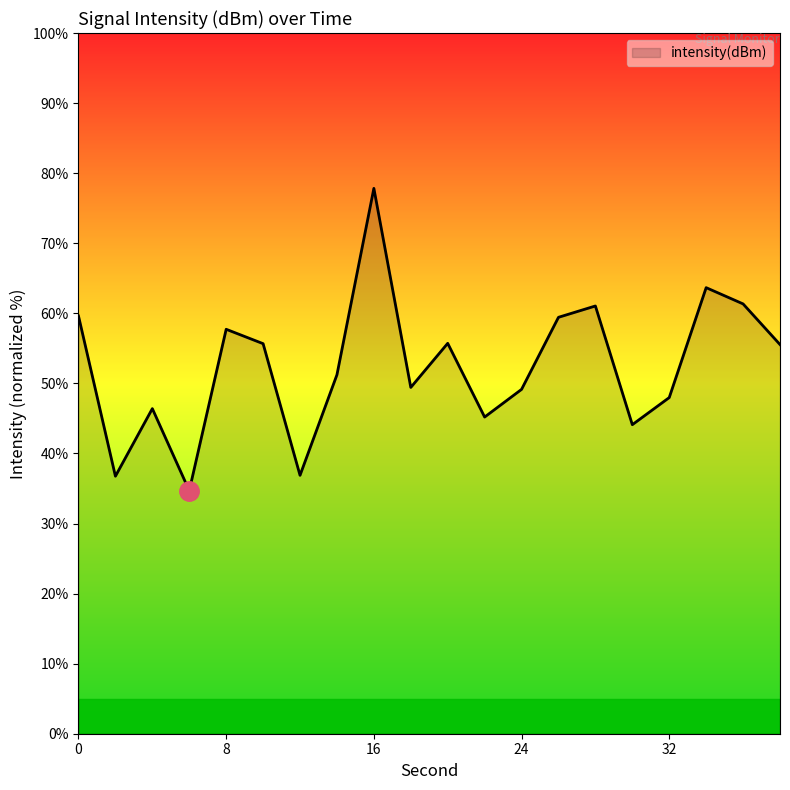

What is the minimum value shown in the chart?

34.7